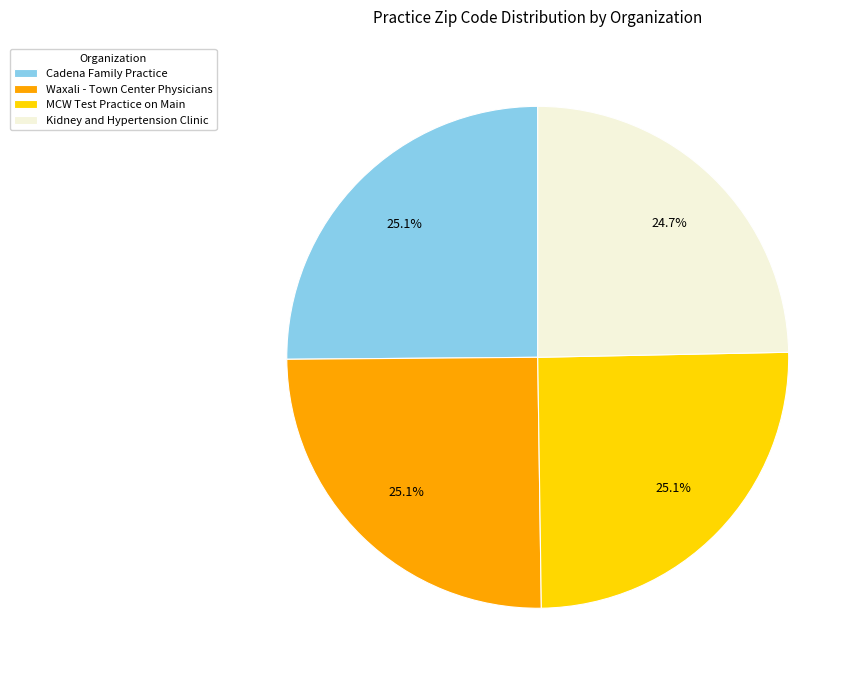

Count the number of slices in the pie.

4